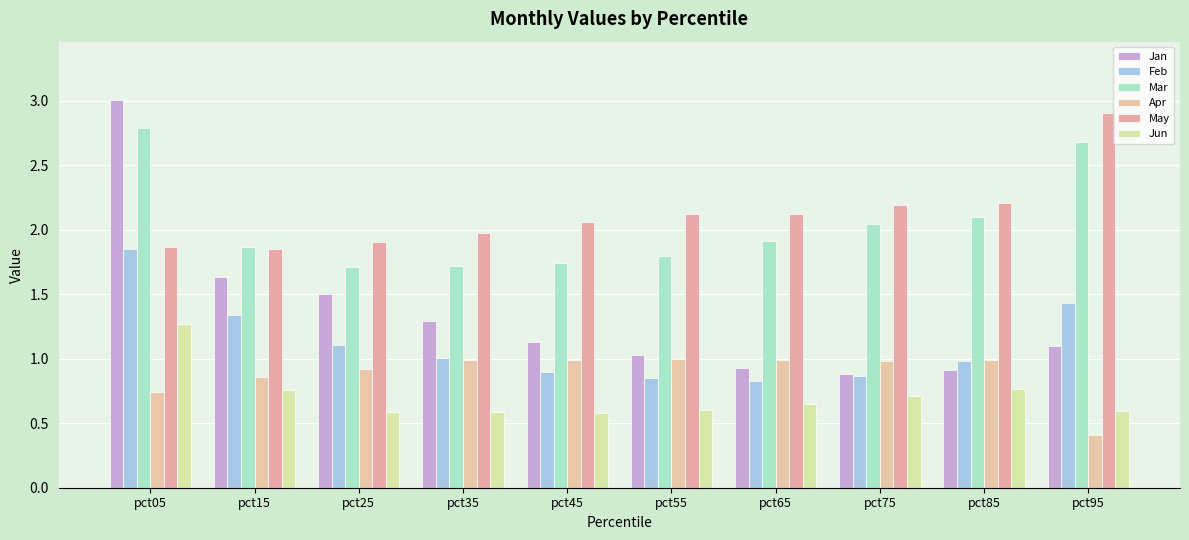

What is the sum of the Jun values at pct85 and pct45?

1.3